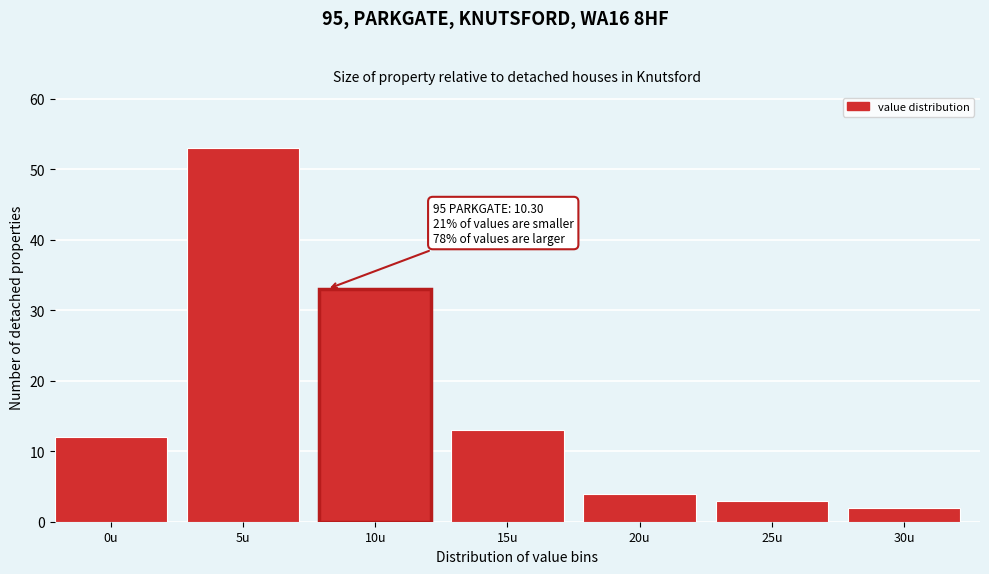

Reading right to left, list all the values displayed in this chart.

2	3	4	13	33	53	12